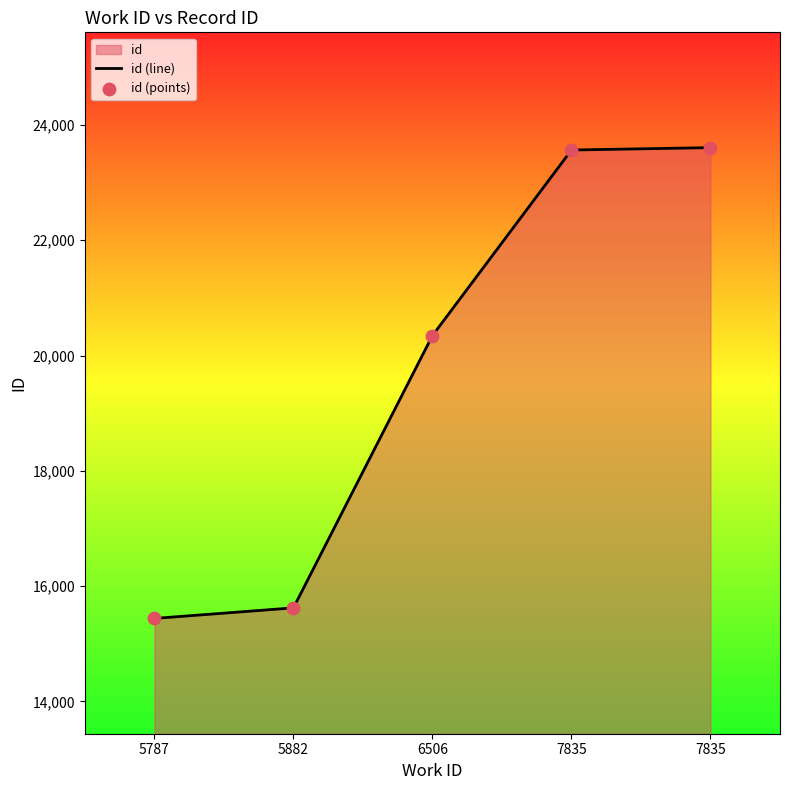

At how many categories does at least one series exceed 18690?

3